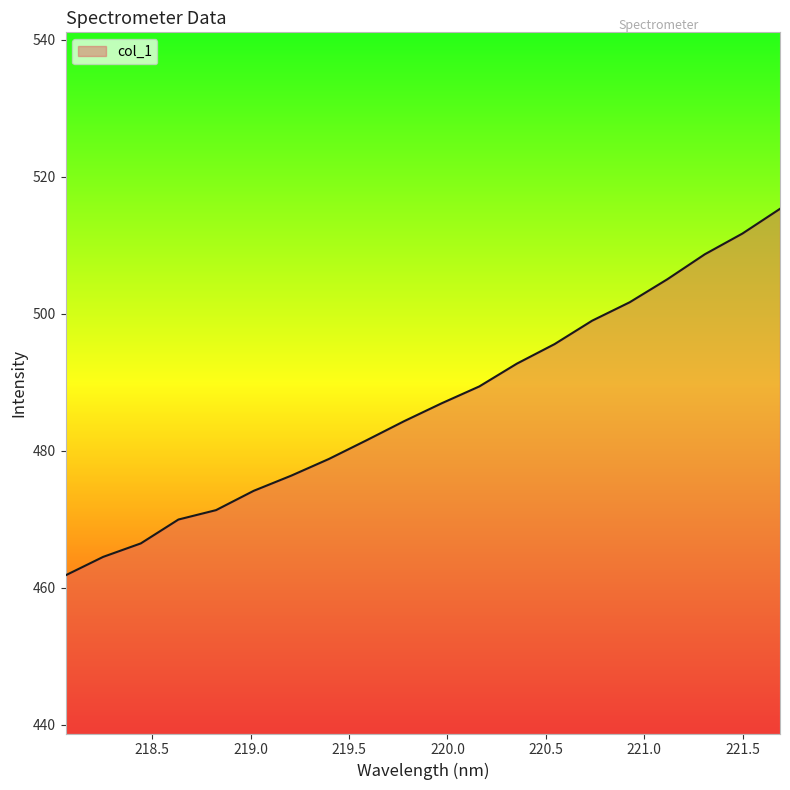

Reading left to right, what are all the values shown in this chart?

461.8	464.5	466.5	470.0	471.3	474.1	476.4	478.8	481.5	484.3	486.9	489.4	492.7	495.6	499.0	501.7	505.0	508.7	511.7	515.3